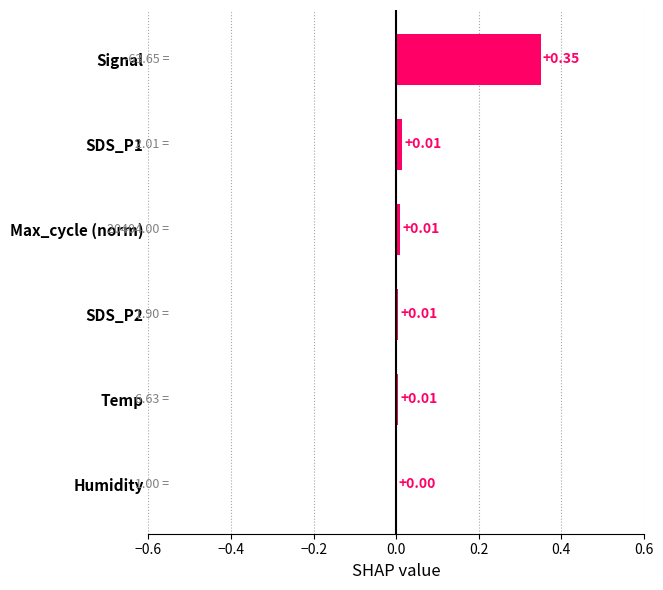

What is the sum of all values?

0.4